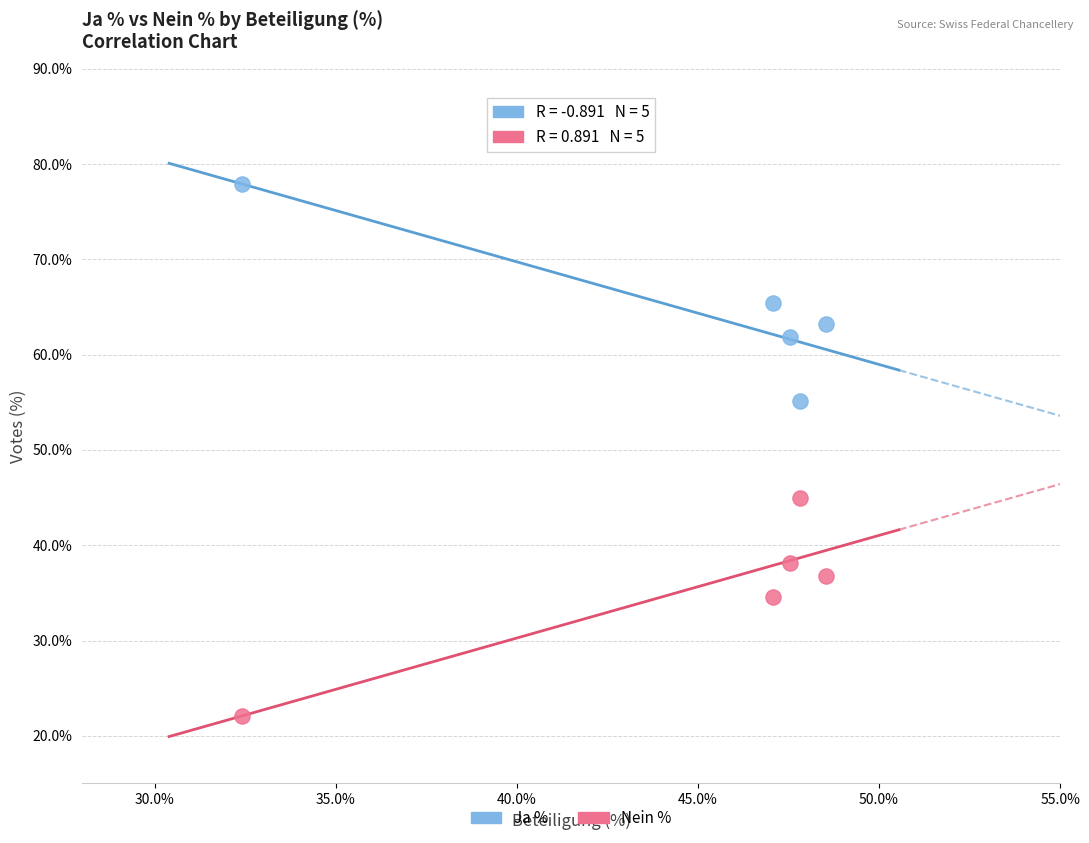

Which series reaches the minimum Y coordinate?

Nein %